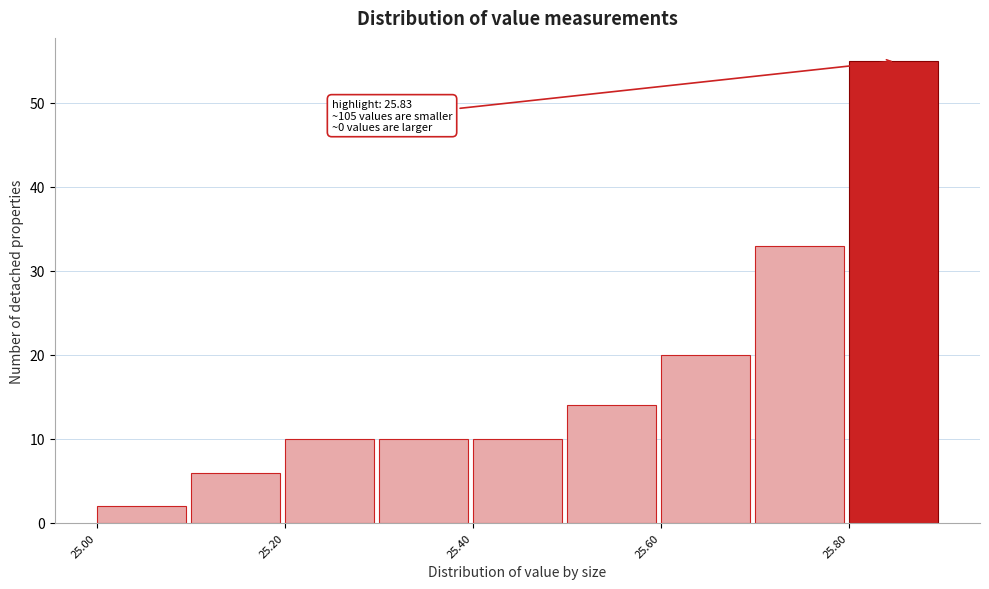

Over which range of the x-axis is the bar tallest?

25.8 to 25.9